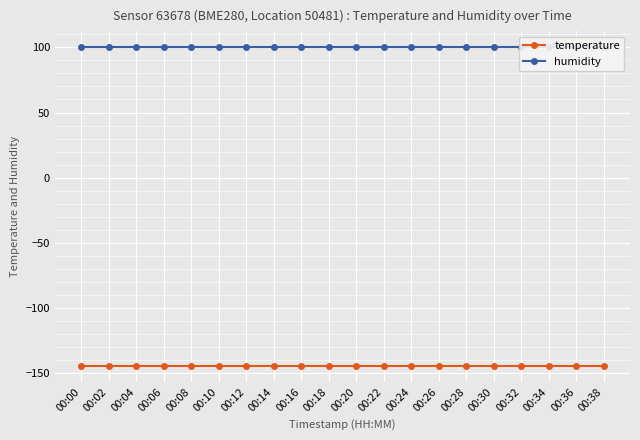

Reading left to right, what are all the values shown in this chart?

temperature: -144.3	-144.3	-144.3	-144.3	-144.3	-144.3	-144.3	-144.3	-144.3	-144.3	-144.3	-144.3	-144.3	-144.3	-144.3	-144.3	-144.3	-144.3	-144.3	-144.3
humidity: 100.0	100.0	100.0	100.0	100.0	100.0	100.0	100.0	100.0	100.0	100.0	100.0	100.0	100.0	100.0	100.0	100.0	100.0	100.0	100.0